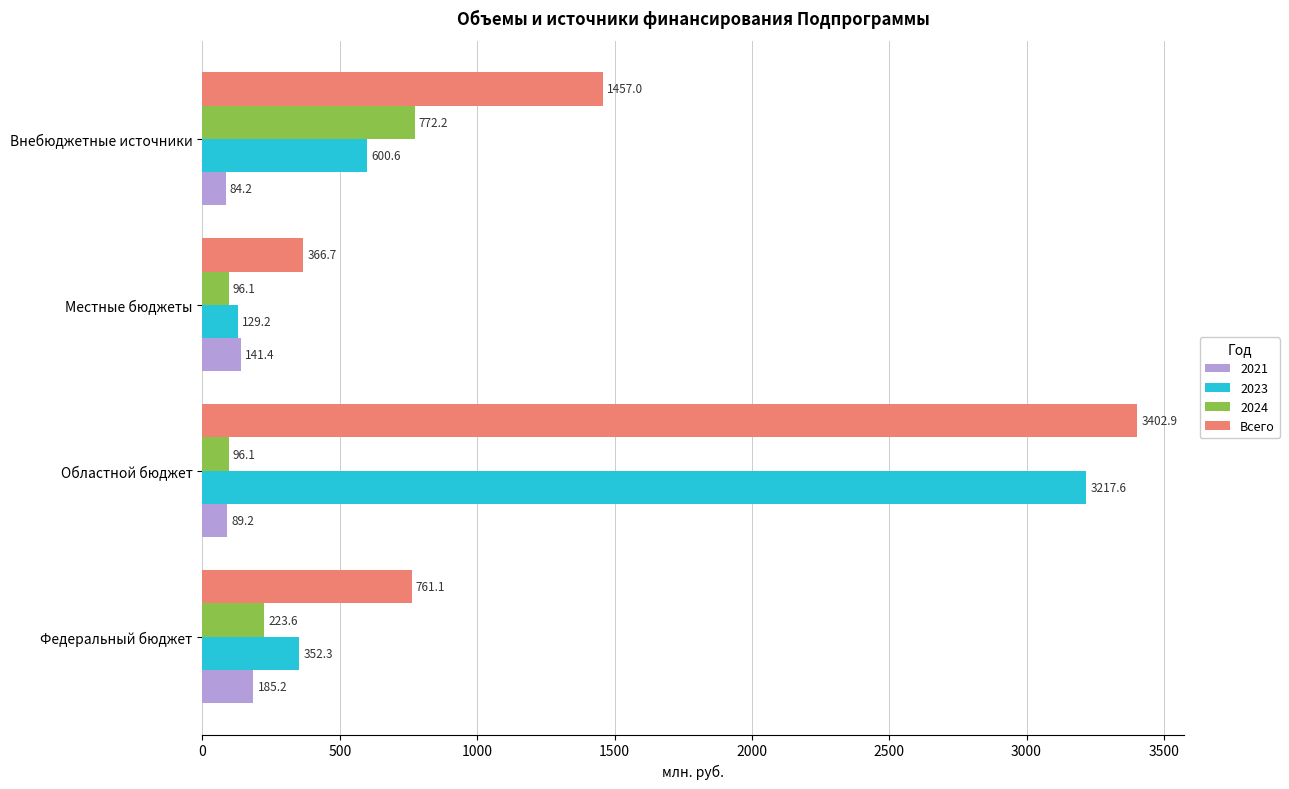

What is the difference between the second highest and minimum values in the Всего series?

1090.3